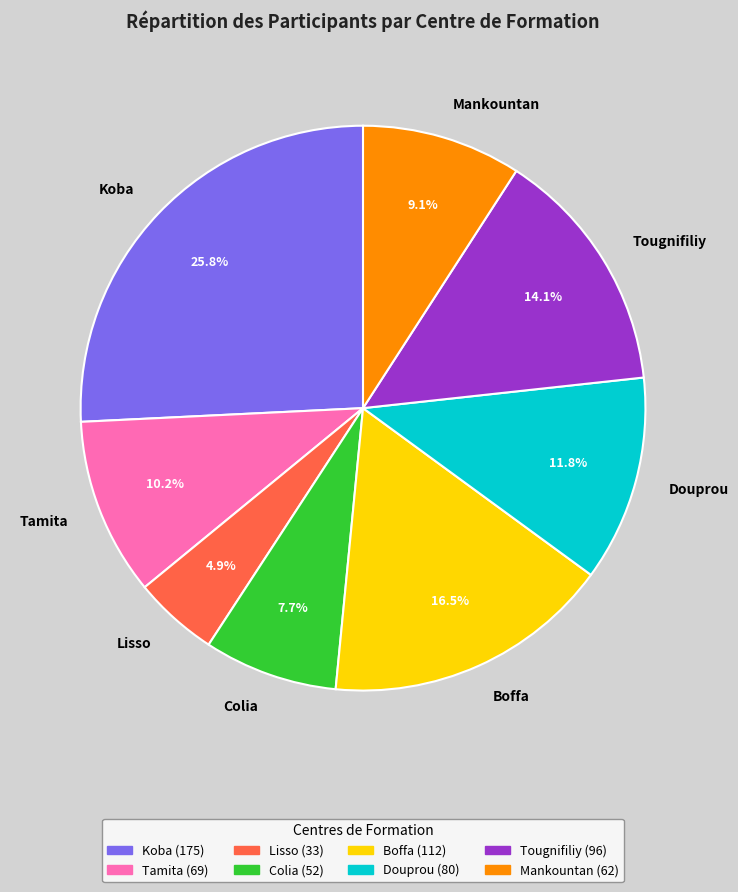

Is there a majority slice in this chart?

No